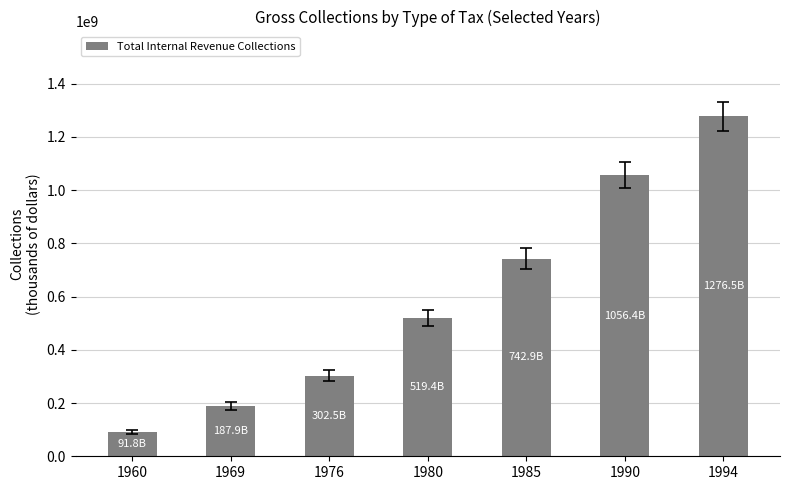

Rank the categories by value from highest to lowest.

1994, 1990, 1985, 1980, 1976, 1969, 1960